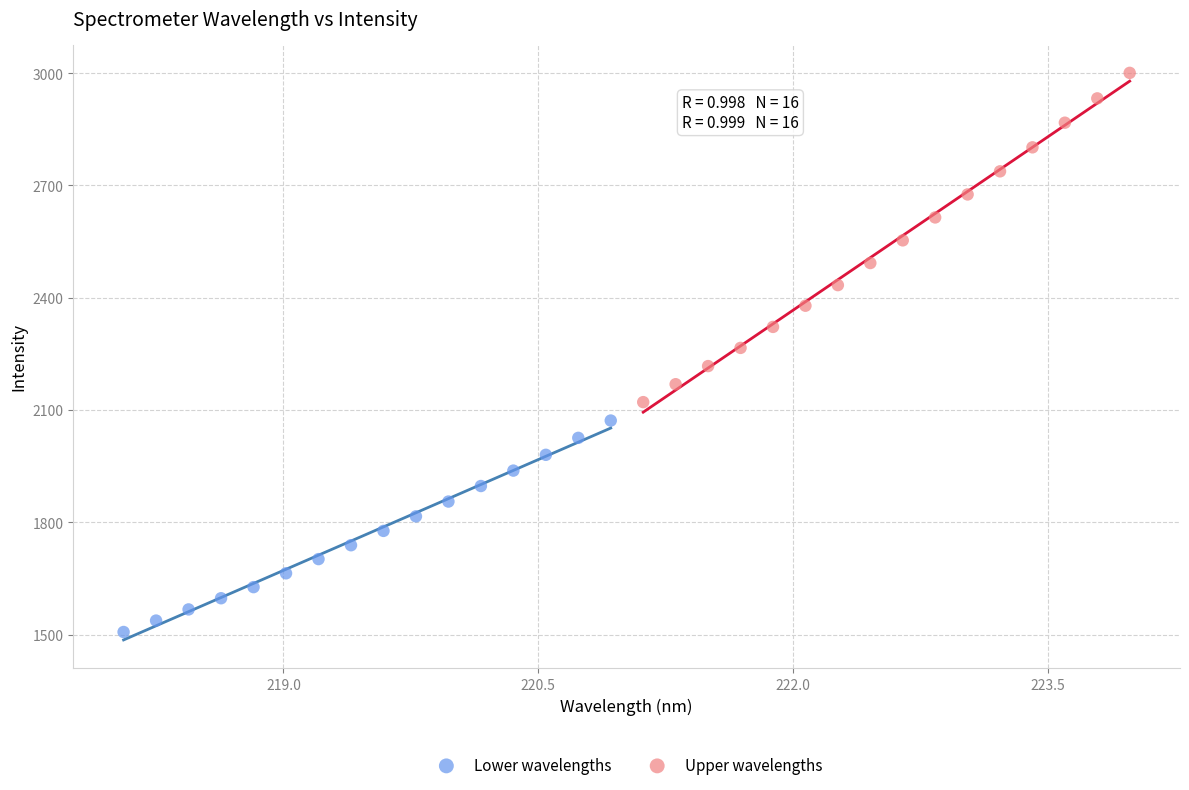

What are all the series names shown in the legend?

Lower wavelengths, Upper wavelengths